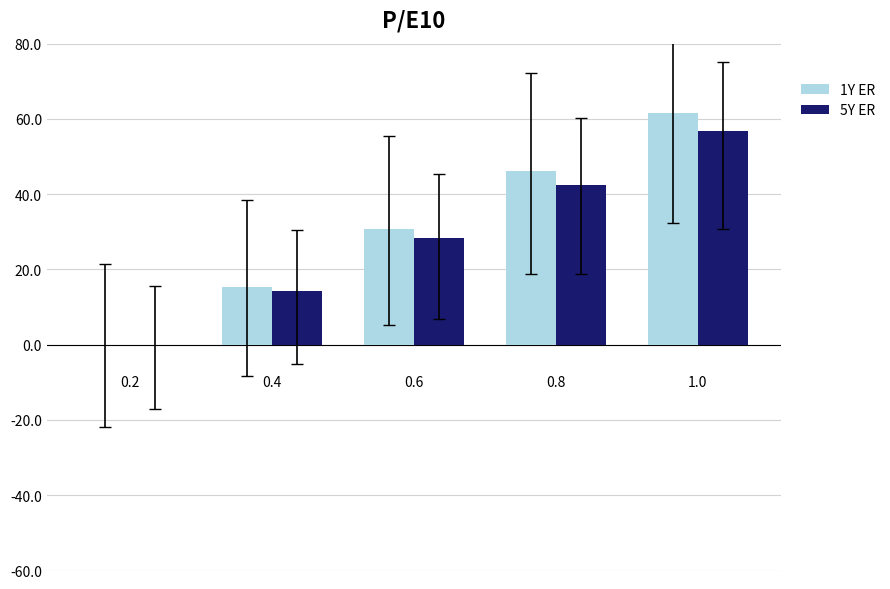

What is the sum of all 5Y ER values?

141.9